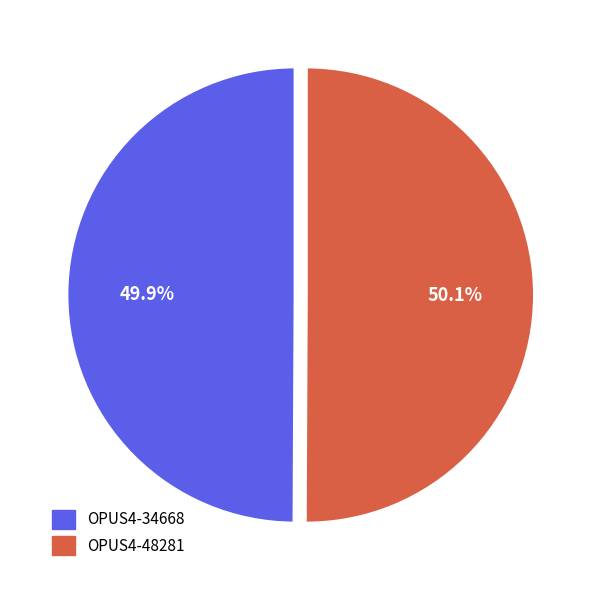

Do OPUS4-48281 and OPUS4-34668 together represent more than half of the pie?

Yes